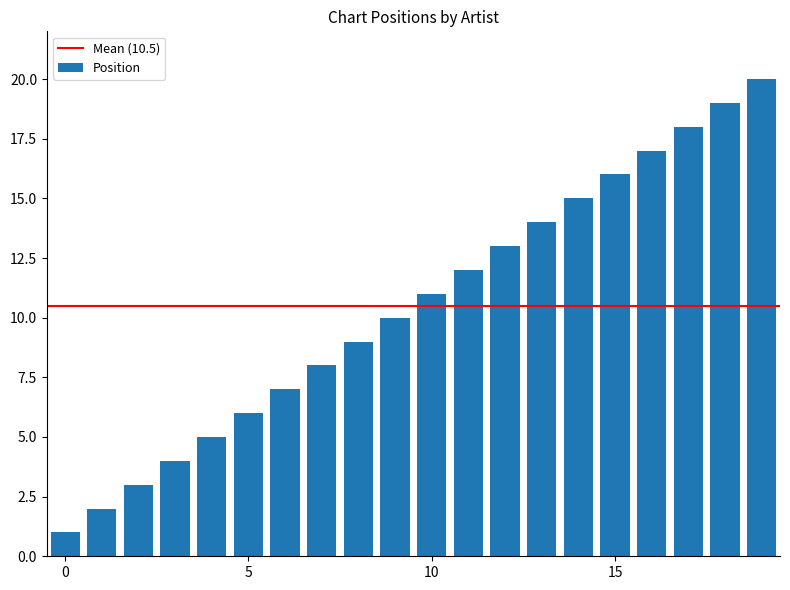

What is the maximum value shown in the chart?

20